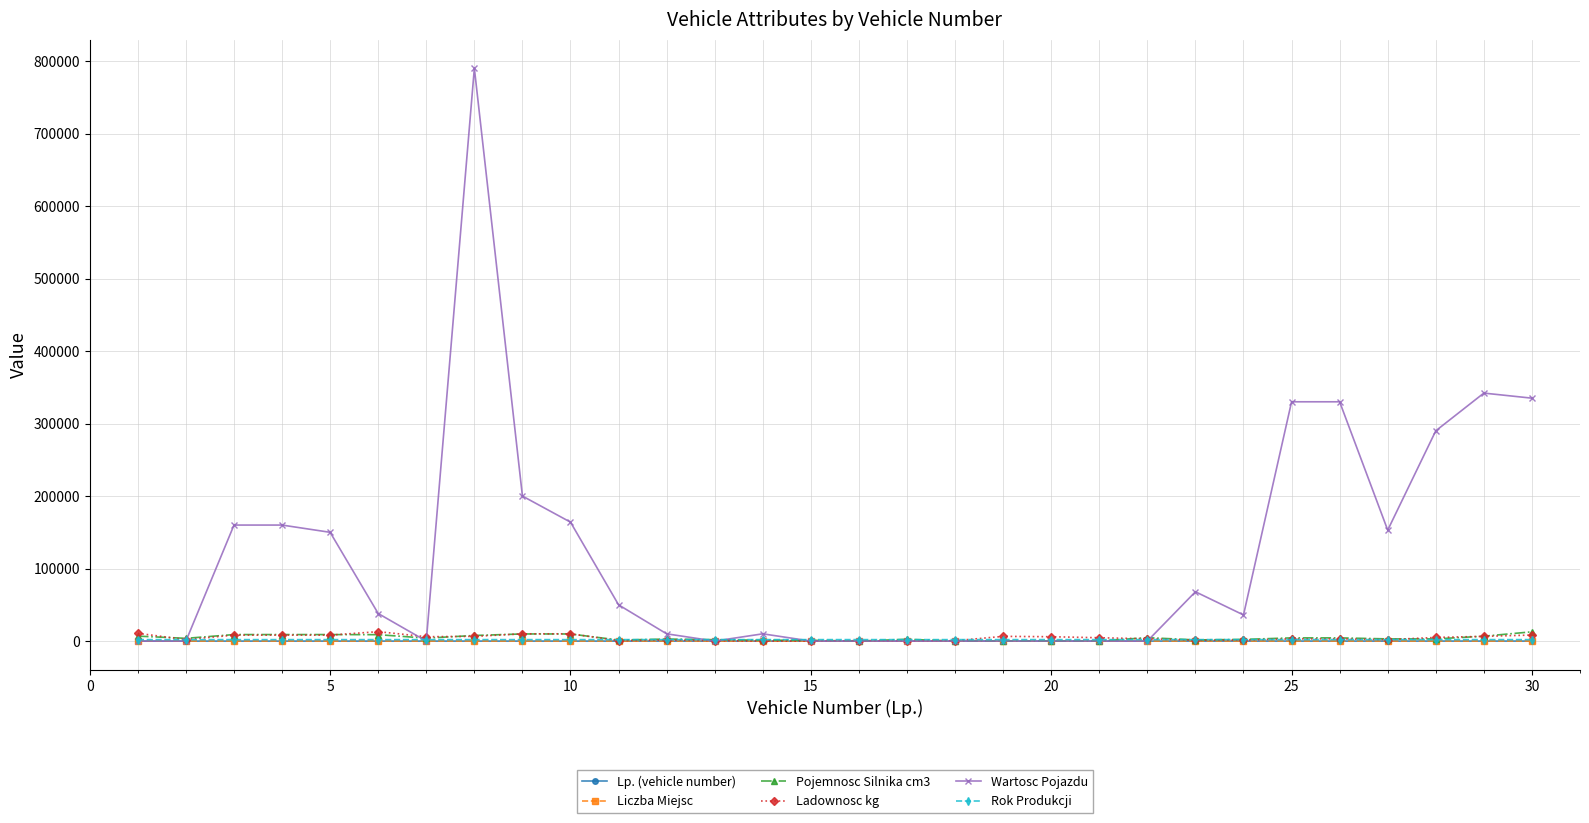

How many distinct data groups are displayed?

6